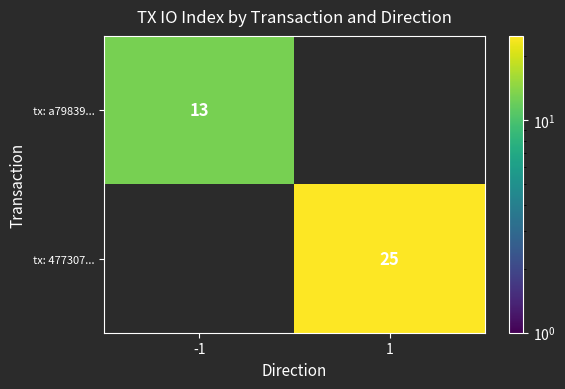

The tx: 477307... series shows 25 at 1. True or false?

True